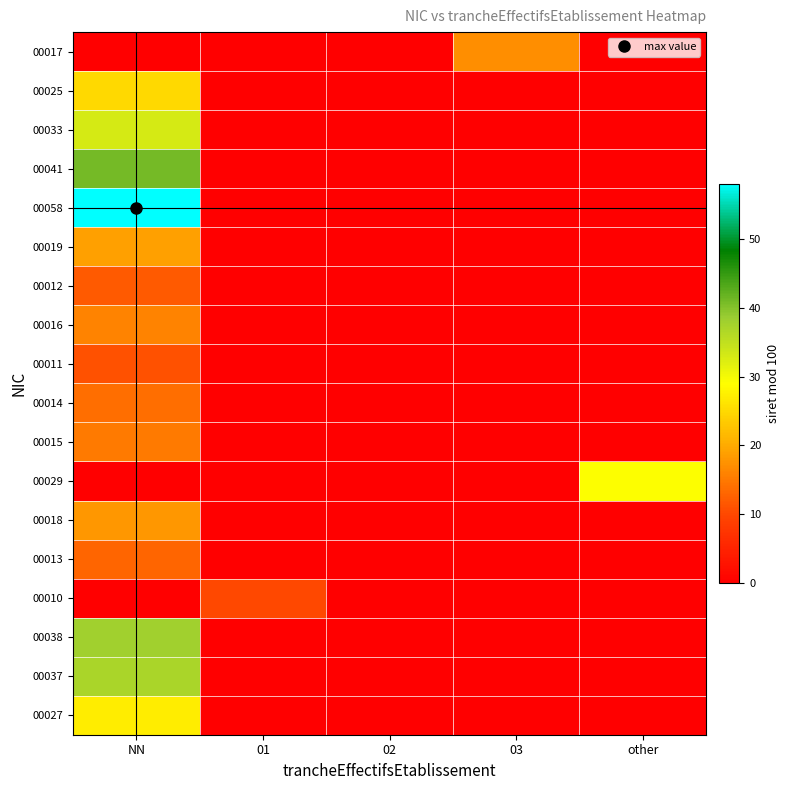

Reading left to right, list all the values displayed in this chart.

00017: NN=0	01=0	02=0	03=17	other=0
00025: NN=25	01=0	02=0	03=0	other=0
00033: NN=33	01=0	02=0	03=0	other=0
00041: NN=41	01=0	02=0	03=0	other=0
00058: NN=58	01=0	02=0	03=0	other=0
00019: NN=19	01=0	02=0	03=0	other=0
00012: NN=12	01=0	02=0	03=0	other=0
00016: NN=16	01=0	02=0	03=0	other=0
00011: NN=11	01=0	02=0	03=0	other=0
00014: NN=14	01=0	02=0	03=0	other=0
00015: NN=15	01=0	02=0	03=0	other=0
00029: NN=0	01=0	02=0	03=0	other=29
00018: NN=18	01=0	02=0	03=0	other=0
00013: NN=13	01=0	02=0	03=0	other=0
00010: NN=0	01=10	02=0	03=0	other=0
00038: NN=38	01=0	02=0	03=0	other=0
00037: NN=37	01=0	02=0	03=0	other=0
00027: NN=27	01=0	02=0	03=0	other=0